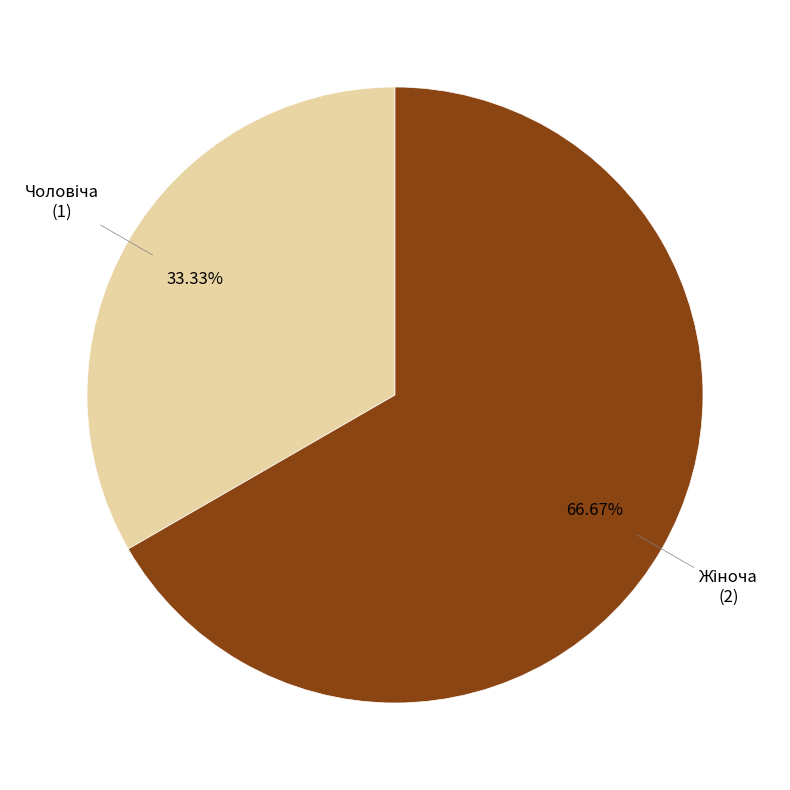

Does any single category account for the majority?

Yes